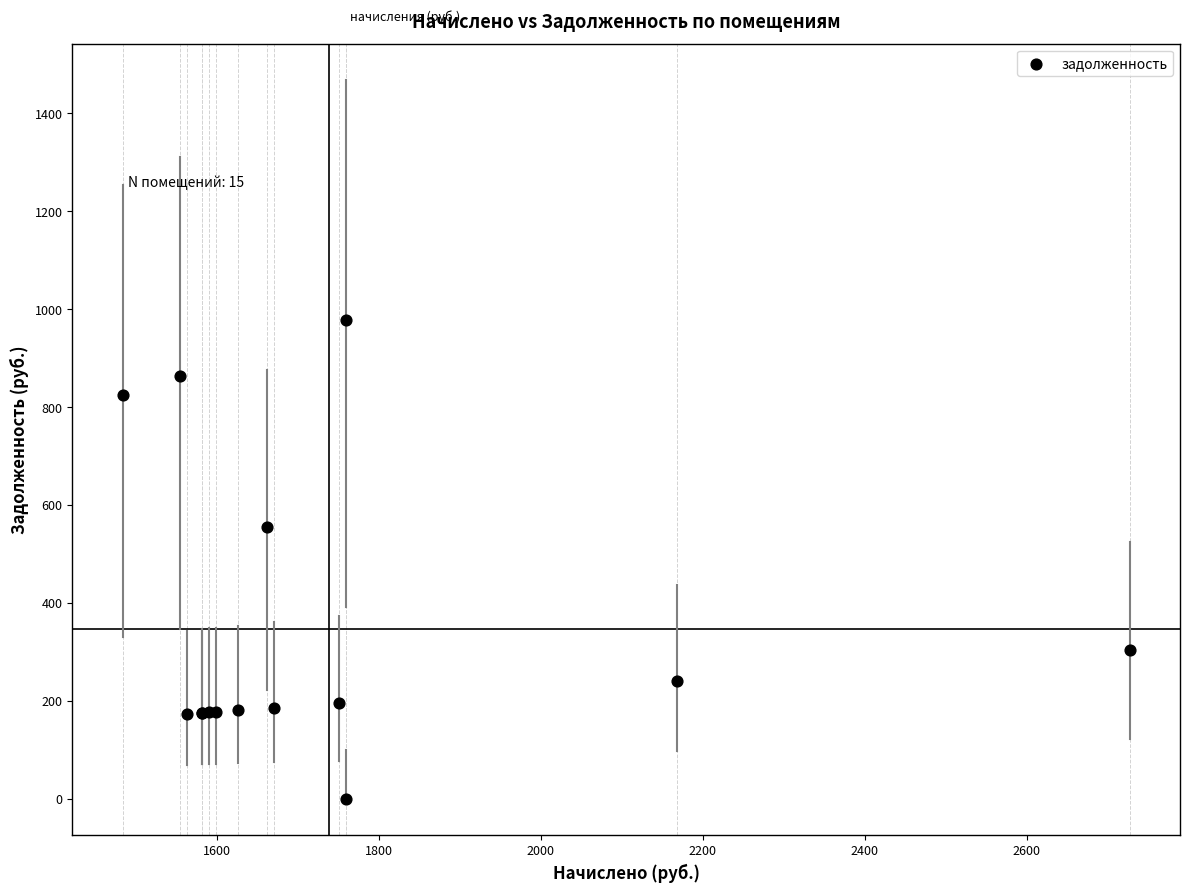

What Y value in the scatter plot is closest to 488?

553.7